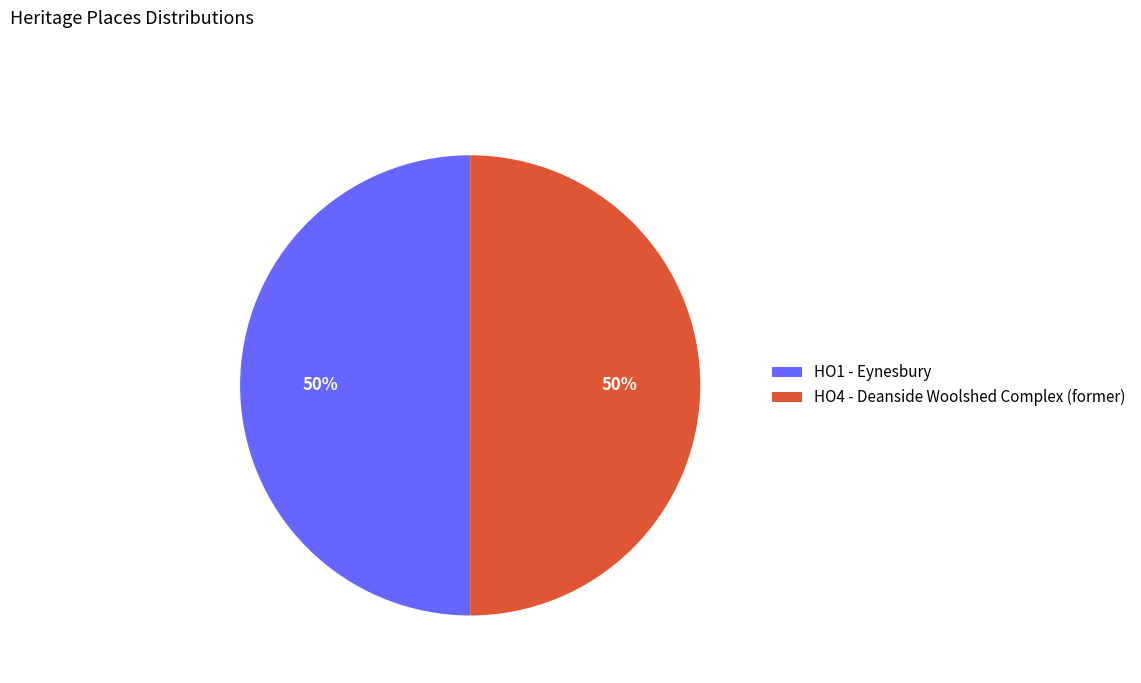

The HO1 - Eynesbury slice represents 58% of the pie. True or false?

False